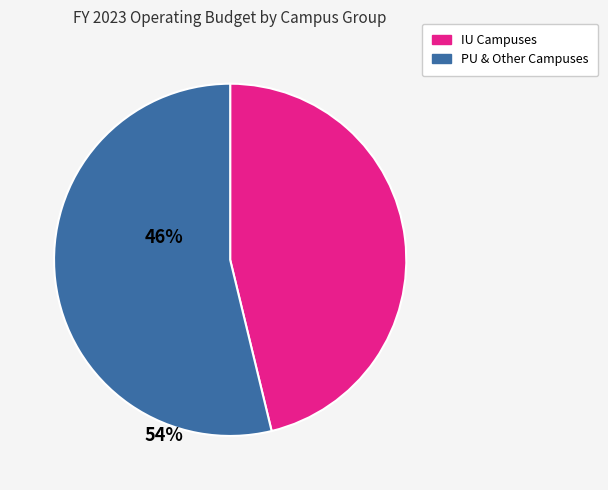

Does any single category account for the majority?

Yes